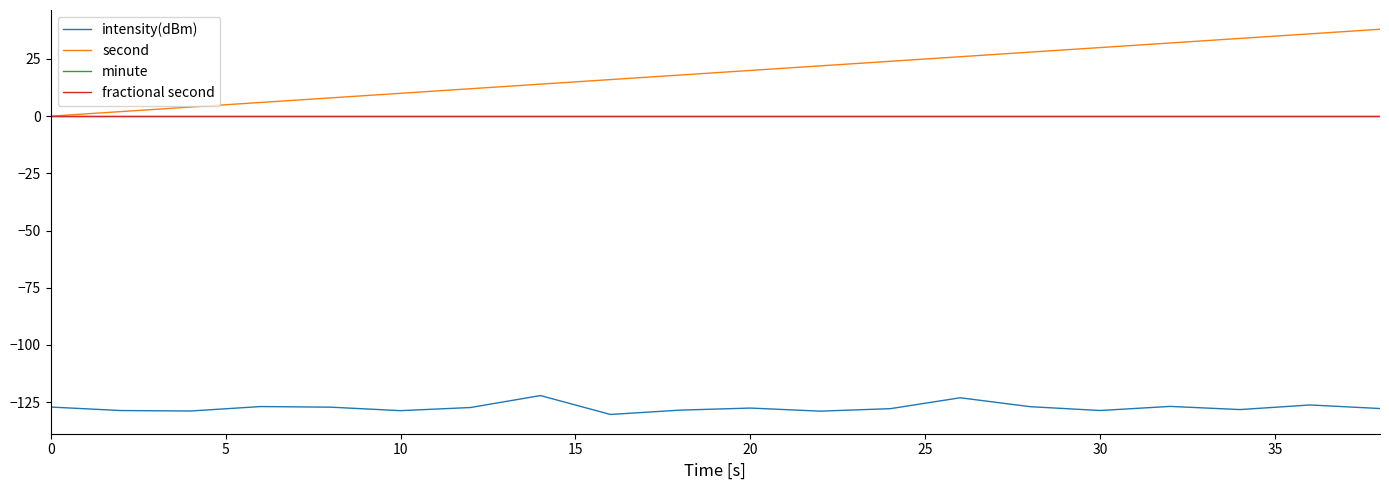

Reading right to left, list all the values displayed in this chart.

intensity(dBm): -127.8	-126.3	-128.3	-126.9	-128.7	-127.0	-123.1	-127.9	-129.0	-127.6	-128.5	-130.4	-122.1	-127.4	-128.7	-127.2	-126.9	-128.9	-128.7	-127.2
second: 38.0	36.0	34.0	32.0	30.0	28.0	26.0	24.0	22.0	20.0	18.0	16.0	14.0	12.0	10.0	8.0	6.0	4.0	2.0	0.0
minute: 0.0	0.0	0.0	0.0	0.0	0.0	0.0	0.0	0.0	0.0	0.0	0.0	0.0	0.0	0.0	0.0	0.0	0.0	0.0	0.0
fractional second: 0.0	0.0	0.0	0.0	0.0	0.0	0.0	0.0	0.0	0.0	0.0	0.0	0.0	0.0	0.0	0.0	0.0	0.0	0.0	0.0